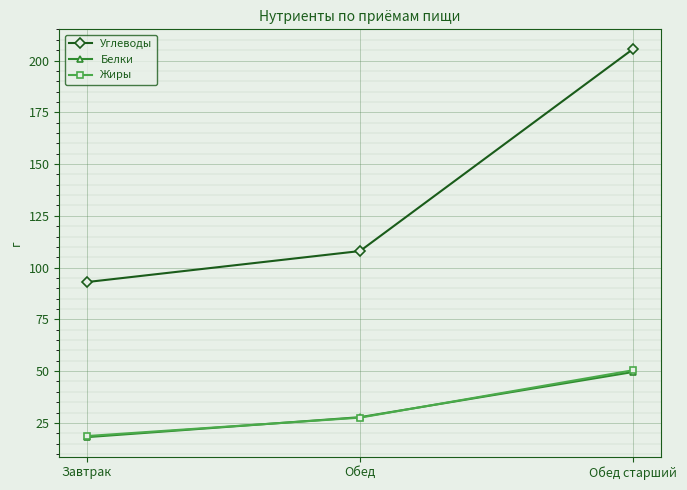

What is the spread (max minus min) of values at Обед старший?

156.1